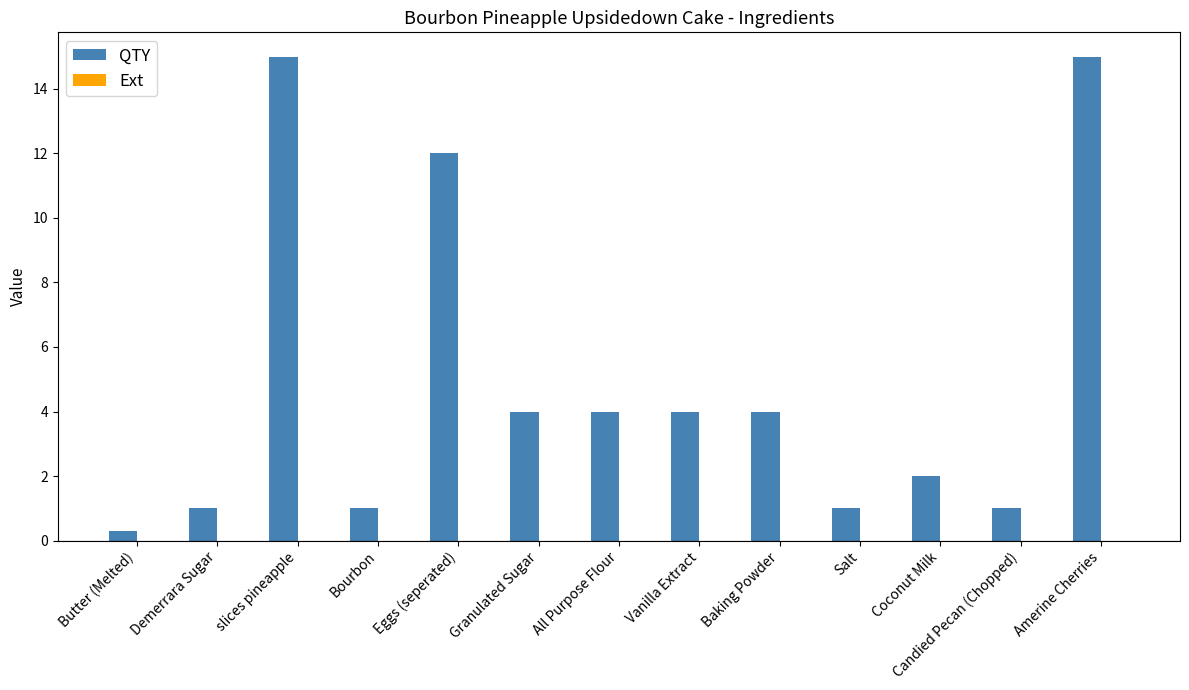

How many data points does each series have?

13